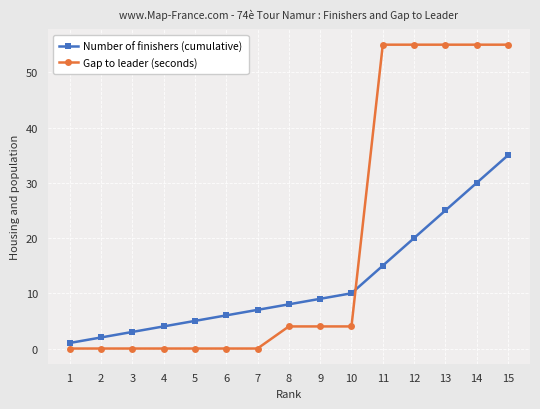

Is this an area chart (filled region under the line)?

No